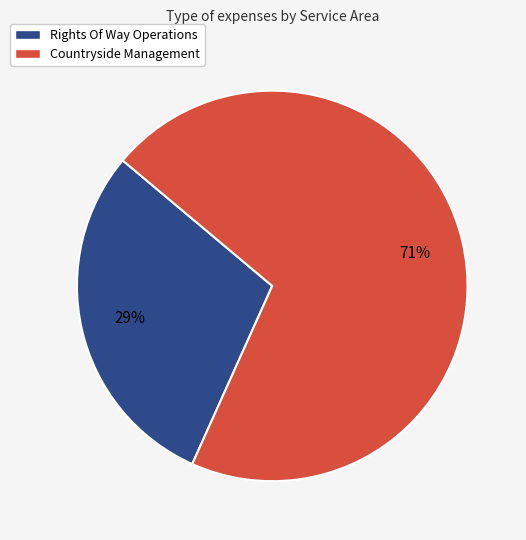

What percentage is the Countryside Management slice, to the nearest percent?

71%